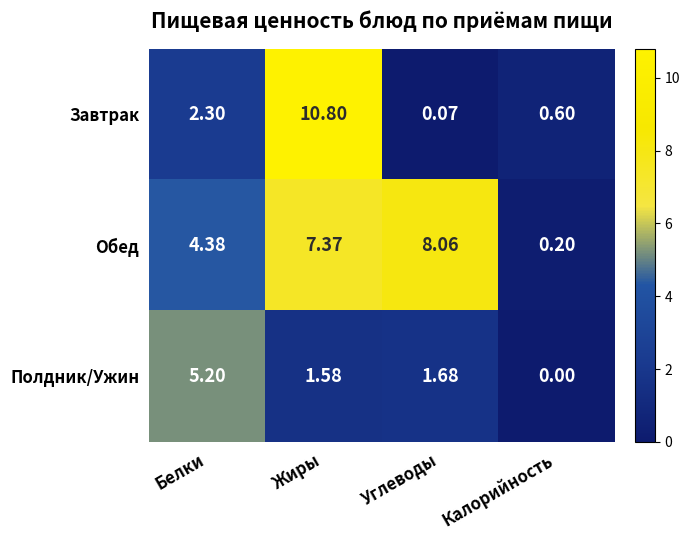

Between Жиры and Калорийность, which series saw the biggest shift?

Завтрак